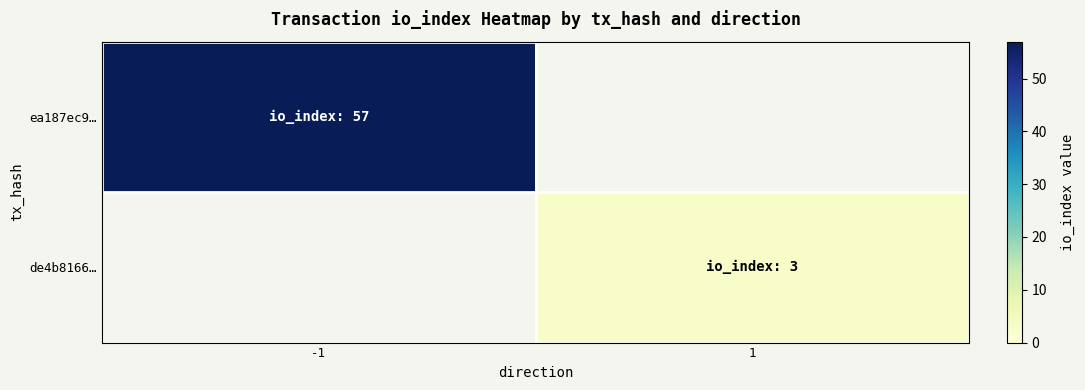

How many categories are shown in the chart?

2